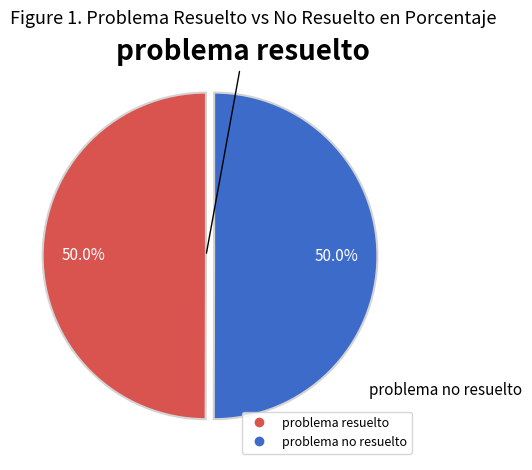

Do problema no resuelto and problema resuelto together represent more than half of the pie?

Yes